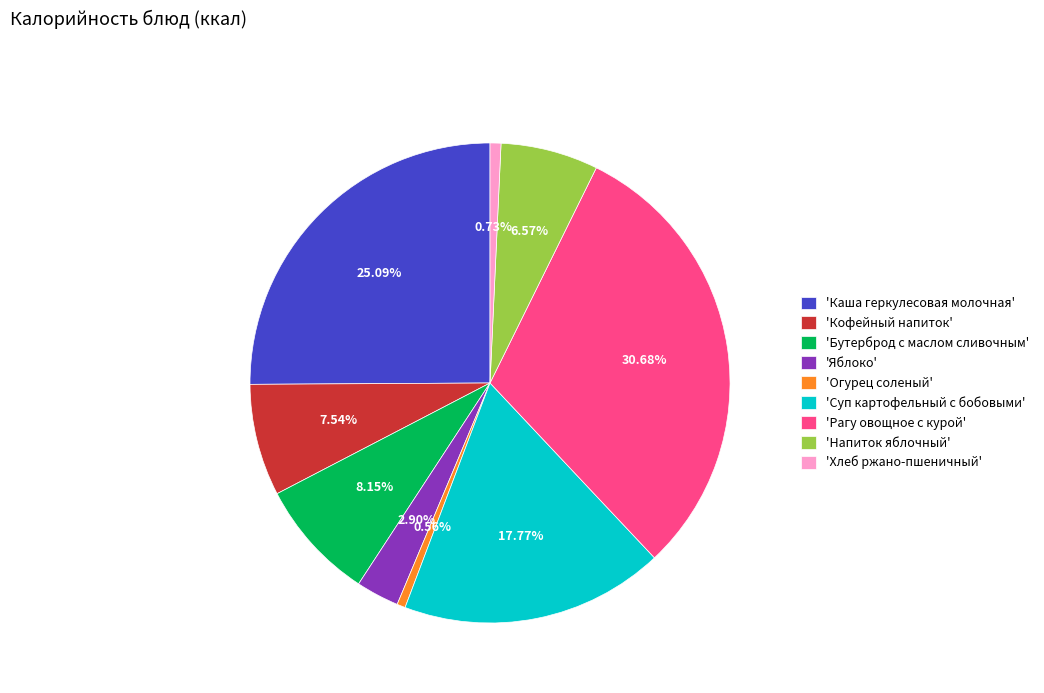

Is there a majority slice in this chart?

No